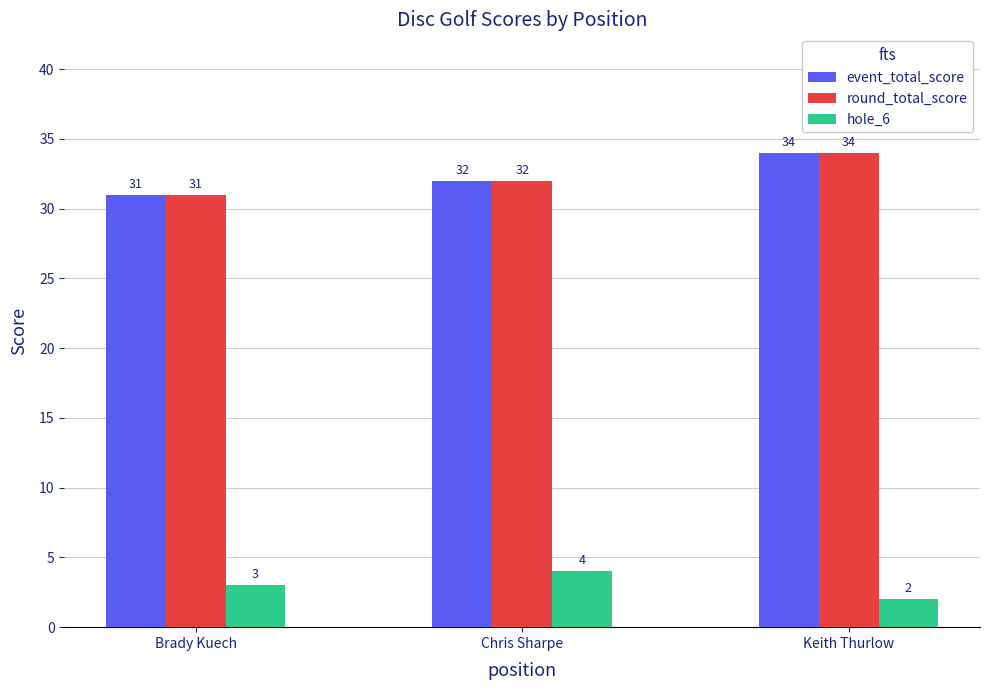

Reading left to right, extract all data points from this chart.

event_total_score: 31	32	34
round_total_score: 31	32	34
hole_6: 3	4	2